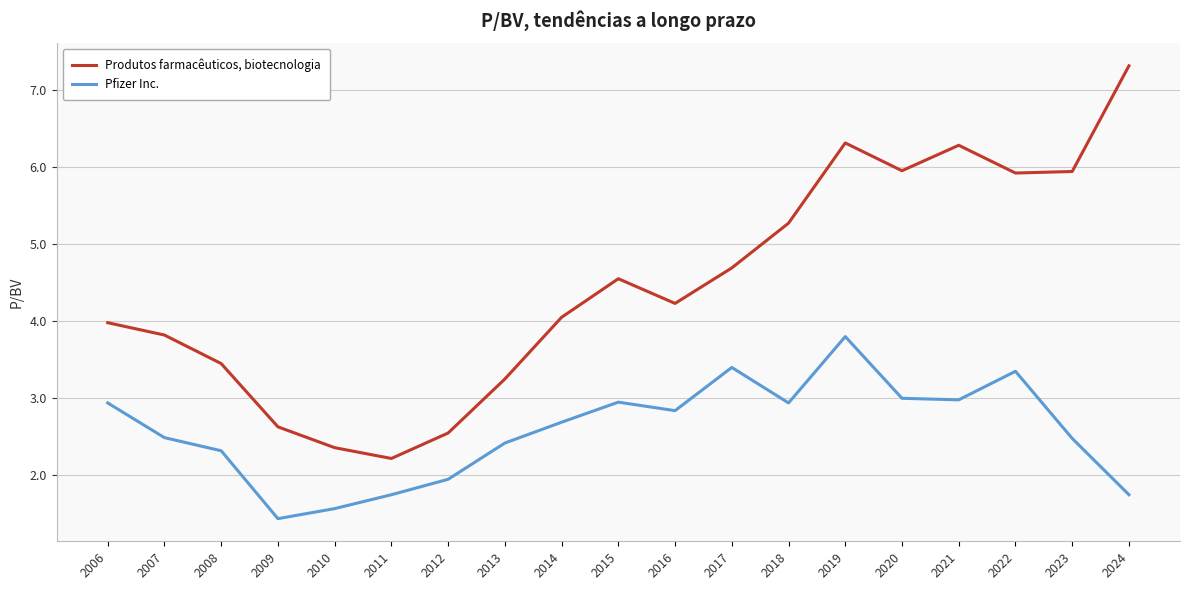

At how many categories does at least one series exceed 6?

3